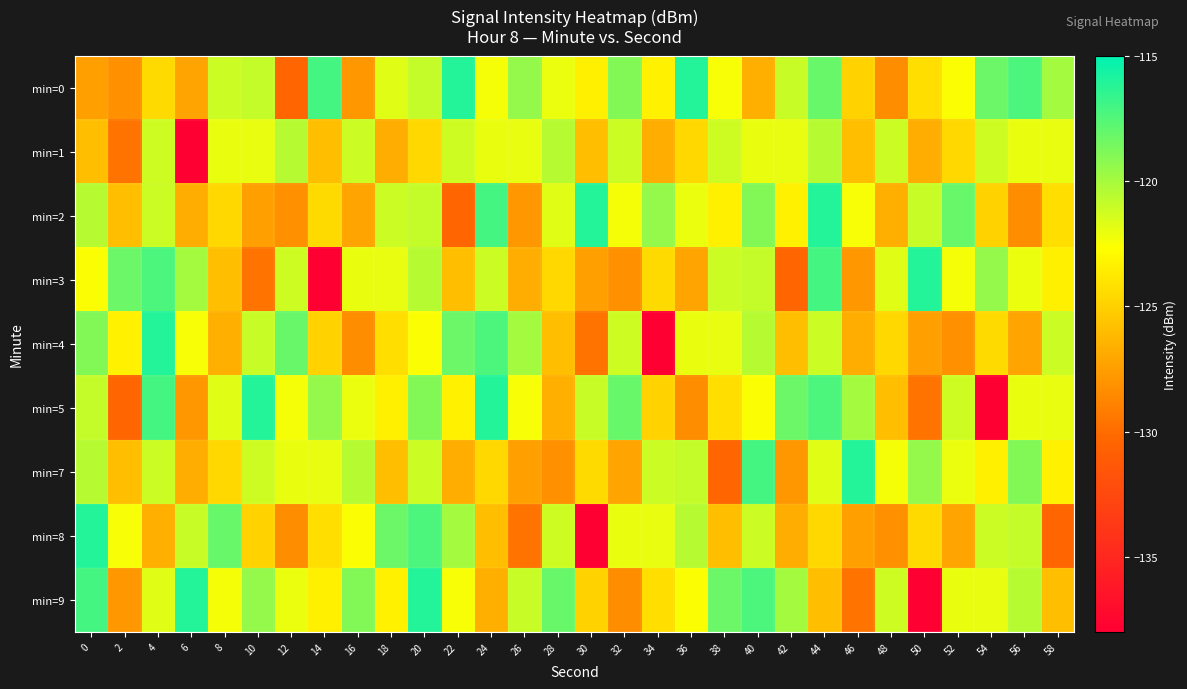

Reading right to left, list all the values displayed in this chart.

min=0: 58=-120.0	56=-117.3	54=-118.2	52=-122.6	50=-124.3	48=-128.4	46=-124.9	44=-118.2	42=-121.0	40=-126.7	38=-122.5	36=-116.1	34=-123.3	32=-118.9	30=-123.4	28=-122.1	26=-119.5	24=-122.4	22=-116.1	20=-120.9	18=-121.7	16=-127.8	14=-117.1	12=-130.4	10=-120.9	8=-121.1	6=-127.2	4=-124.5	2=-128.1	0=-127.4
min=1: 58=-122.0	56=-122.0	54=-121.2	52=-124.6	50=-126.7	48=-121.1	46=-125.9	44=-120.5	42=-122.0	40=-122.0	38=-121.2	36=-124.6	34=-126.7	32=-121.1	30=-125.9	28=-120.5	26=-122.0	24=-122.0	22=-121.2	20=-124.6	18=-126.7	16=-121.1	14=-125.9	12=-120.5	10=-122.0	8=-122.0	6=-138.0	4=-121.2	2=-129.6	0=-125.9
min=2: 58=-124.3	56=-128.4	54=-124.9	52=-118.2	50=-121.0	48=-126.7	46=-122.5	44=-116.1	42=-123.3	40=-118.9	38=-123.4	36=-122.1	34=-119.5	32=-122.4	30=-116.1	28=-121.7	26=-127.8	24=-117.1	22=-130.4	20=-120.9	18=-121.1	16=-127.2	14=-124.5	12=-128.1	10=-127.4	8=-124.6	6=-126.7	4=-121.1	2=-125.9	0=-120.5
min=3: 58=-123.4	56=-122.1	54=-119.5	52=-122.4	50=-116.1	48=-121.7	46=-127.8	44=-117.1	42=-130.4	40=-120.9	38=-121.1	36=-127.2	34=-124.5	32=-128.1	30=-127.4	28=-124.6	26=-126.7	24=-121.1	22=-125.9	20=-120.5	18=-122.0	16=-122.0	14=-138.0	12=-121.2	10=-129.6	8=-125.9	6=-120.0	4=-117.3	2=-118.2	0=-122.6
min=4: 58=-121.1	56=-127.2	54=-124.5	52=-128.1	50=-127.4	48=-124.6	46=-126.7	44=-121.1	42=-125.9	40=-120.5	38=-122.0	36=-122.0	34=-138.0	32=-121.2	30=-129.6	28=-125.9	26=-120.0	24=-117.3	22=-118.2	20=-122.6	18=-124.3	16=-128.4	14=-124.9	12=-118.2	10=-121.0	8=-126.7	6=-122.5	4=-116.1	2=-123.3	0=-118.9
min=5: 58=-122.0	56=-122.0	54=-138.0	52=-121.2	50=-129.6	48=-125.9	46=-120.0	44=-117.3	42=-118.2	40=-122.6	38=-124.3	36=-128.4	34=-124.9	32=-118.2	30=-121.0	28=-126.7	26=-122.5	24=-116.1	22=-123.3	20=-118.9	18=-123.4	16=-122.1	14=-119.5	12=-122.4	10=-116.1	8=-121.7	6=-127.8	4=-117.1	2=-130.4	0=-120.9
min=7: 58=-123.3	56=-118.9	54=-123.4	52=-122.1	50=-119.5	48=-122.4	46=-116.1	44=-121.7	42=-127.8	40=-117.1	38=-130.4	36=-120.9	34=-121.1	32=-127.2	30=-124.5	28=-128.1	26=-127.4	24=-124.6	22=-126.7	20=-121.1	18=-125.9	16=-120.5	14=-122.0	12=-122.0	10=-121.2	8=-124.6	6=-126.7	4=-121.1	2=-125.9	0=-120.5
min=8: 58=-130.4	56=-120.9	54=-121.1	52=-127.2	50=-124.5	48=-128.1	46=-127.4	44=-124.6	42=-126.7	40=-121.1	38=-125.9	36=-120.5	34=-122.0	32=-122.0	30=-138.0	28=-121.2	26=-129.6	24=-125.9	22=-120.0	20=-117.3	18=-118.2	16=-122.6	14=-124.3	12=-128.4	10=-124.9	8=-118.2	6=-121.0	4=-126.7	2=-122.5	0=-116.1
min=9: 58=-125.9	56=-120.5	54=-122.0	52=-122.0	50=-138.0	48=-121.2	46=-129.6	44=-125.9	42=-120.0	40=-117.3	38=-118.2	36=-122.6	34=-124.3	32=-128.4	30=-124.9	28=-118.2	26=-121.0	24=-126.7	22=-122.5	20=-116.1	18=-123.3	16=-118.9	14=-123.4	12=-122.1	10=-119.5	8=-122.4	6=-116.1	4=-121.7	2=-127.8	0=-117.1